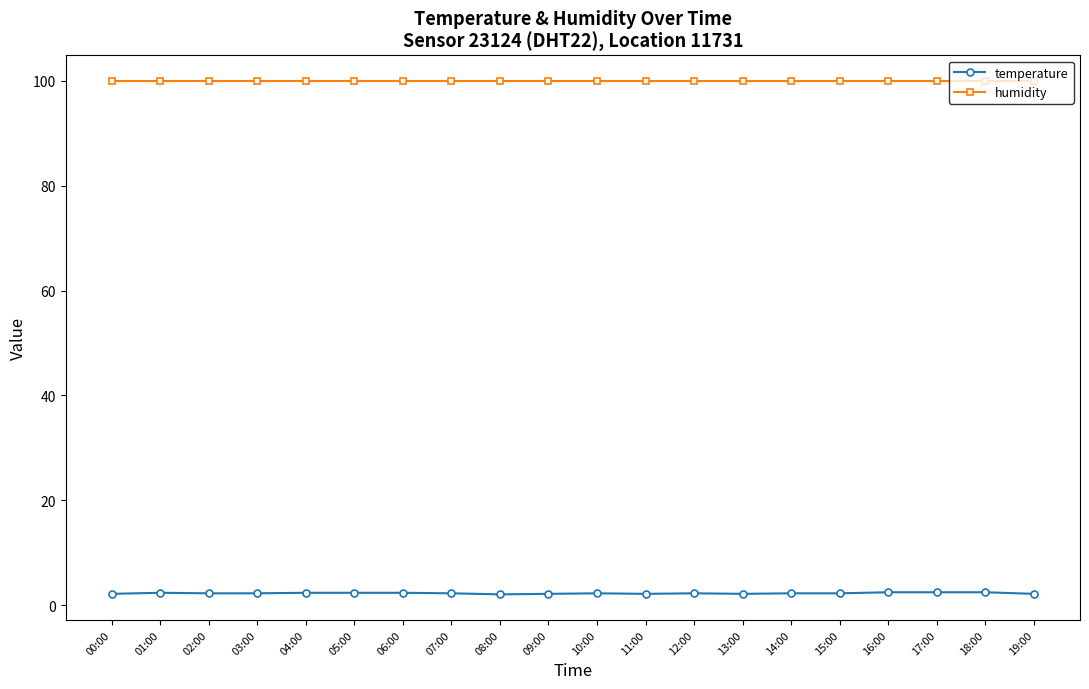

True or false: temperature has more than 1 interior local peaks.

True